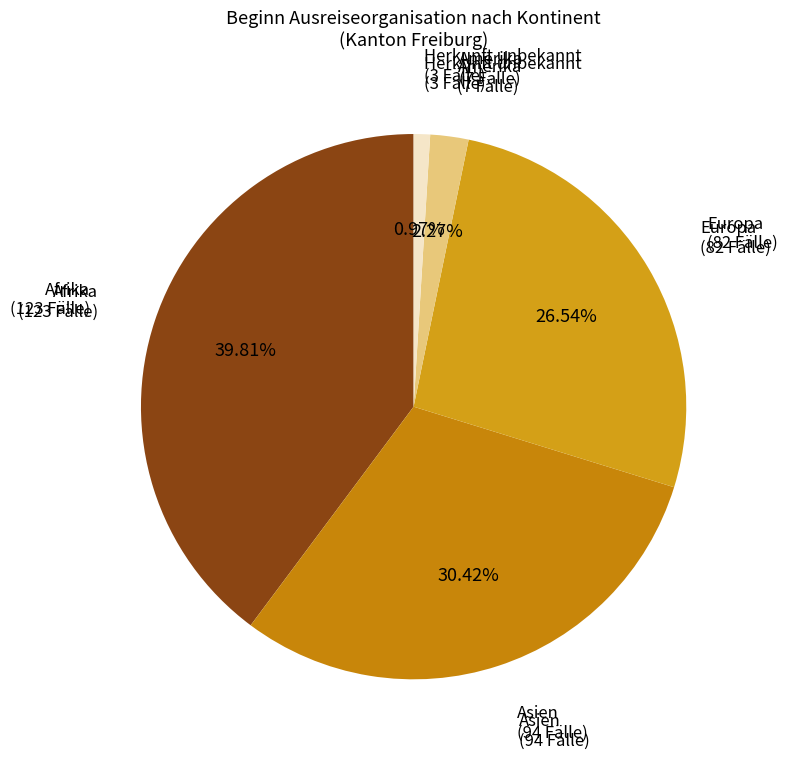

What is the largest slice in the pie chart?

Afrika